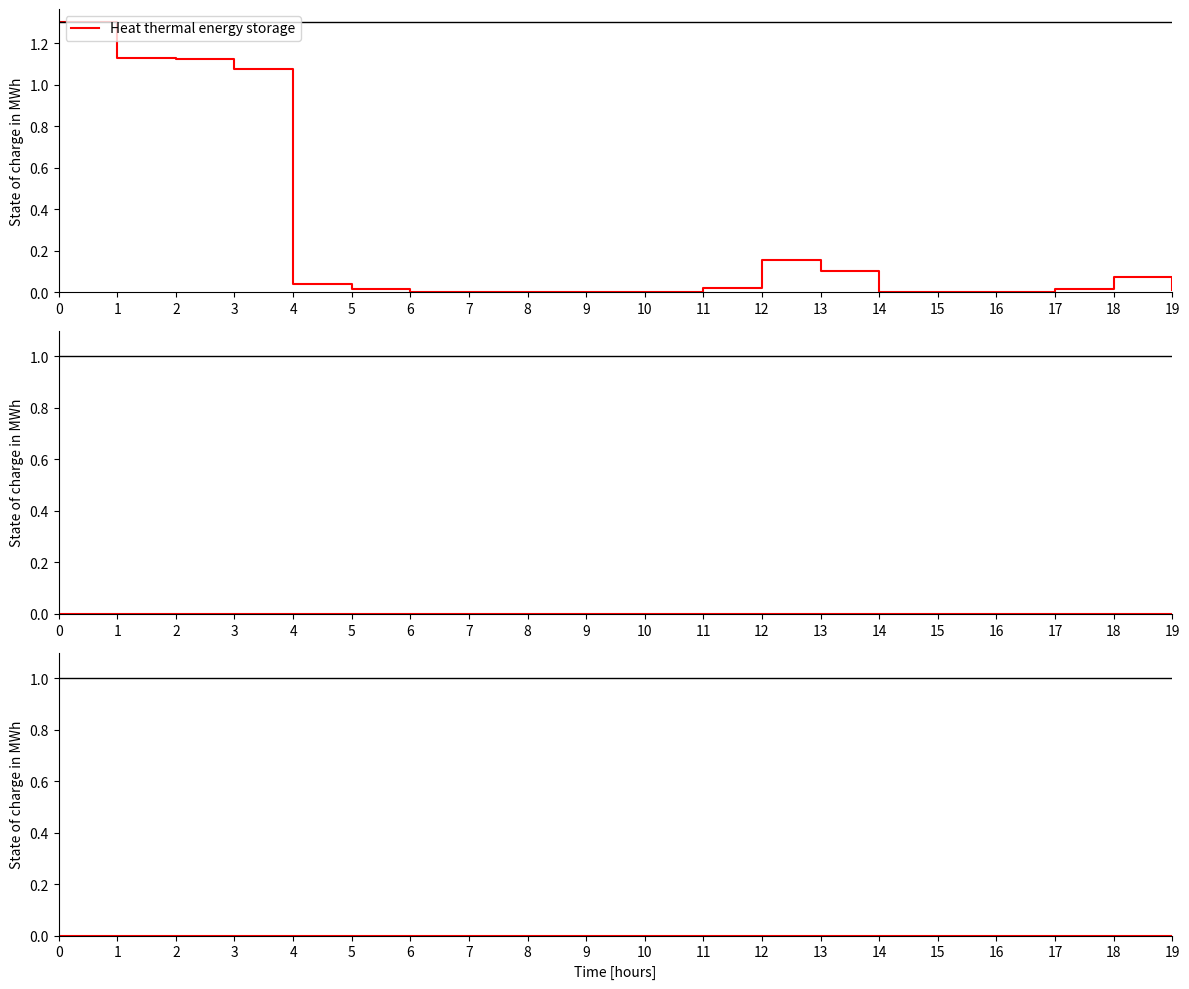

True or false: Загальний фонд has a value of 0.0 at 10.

True